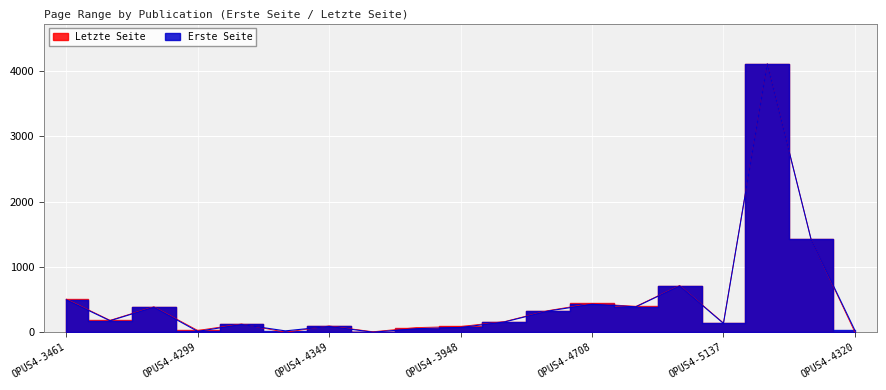

The value of Letzte Seite at OPUS4-5137 is 142. True or false?

True